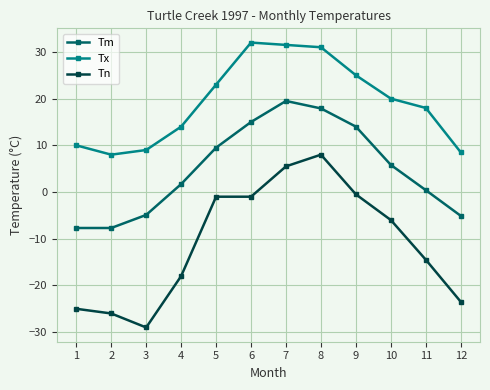

Where is the first local minimum for Tx?

2